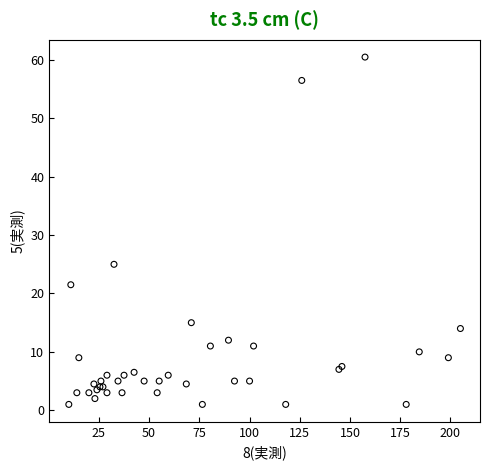

What Y value in the scatter plot is closest to 30?

25.0